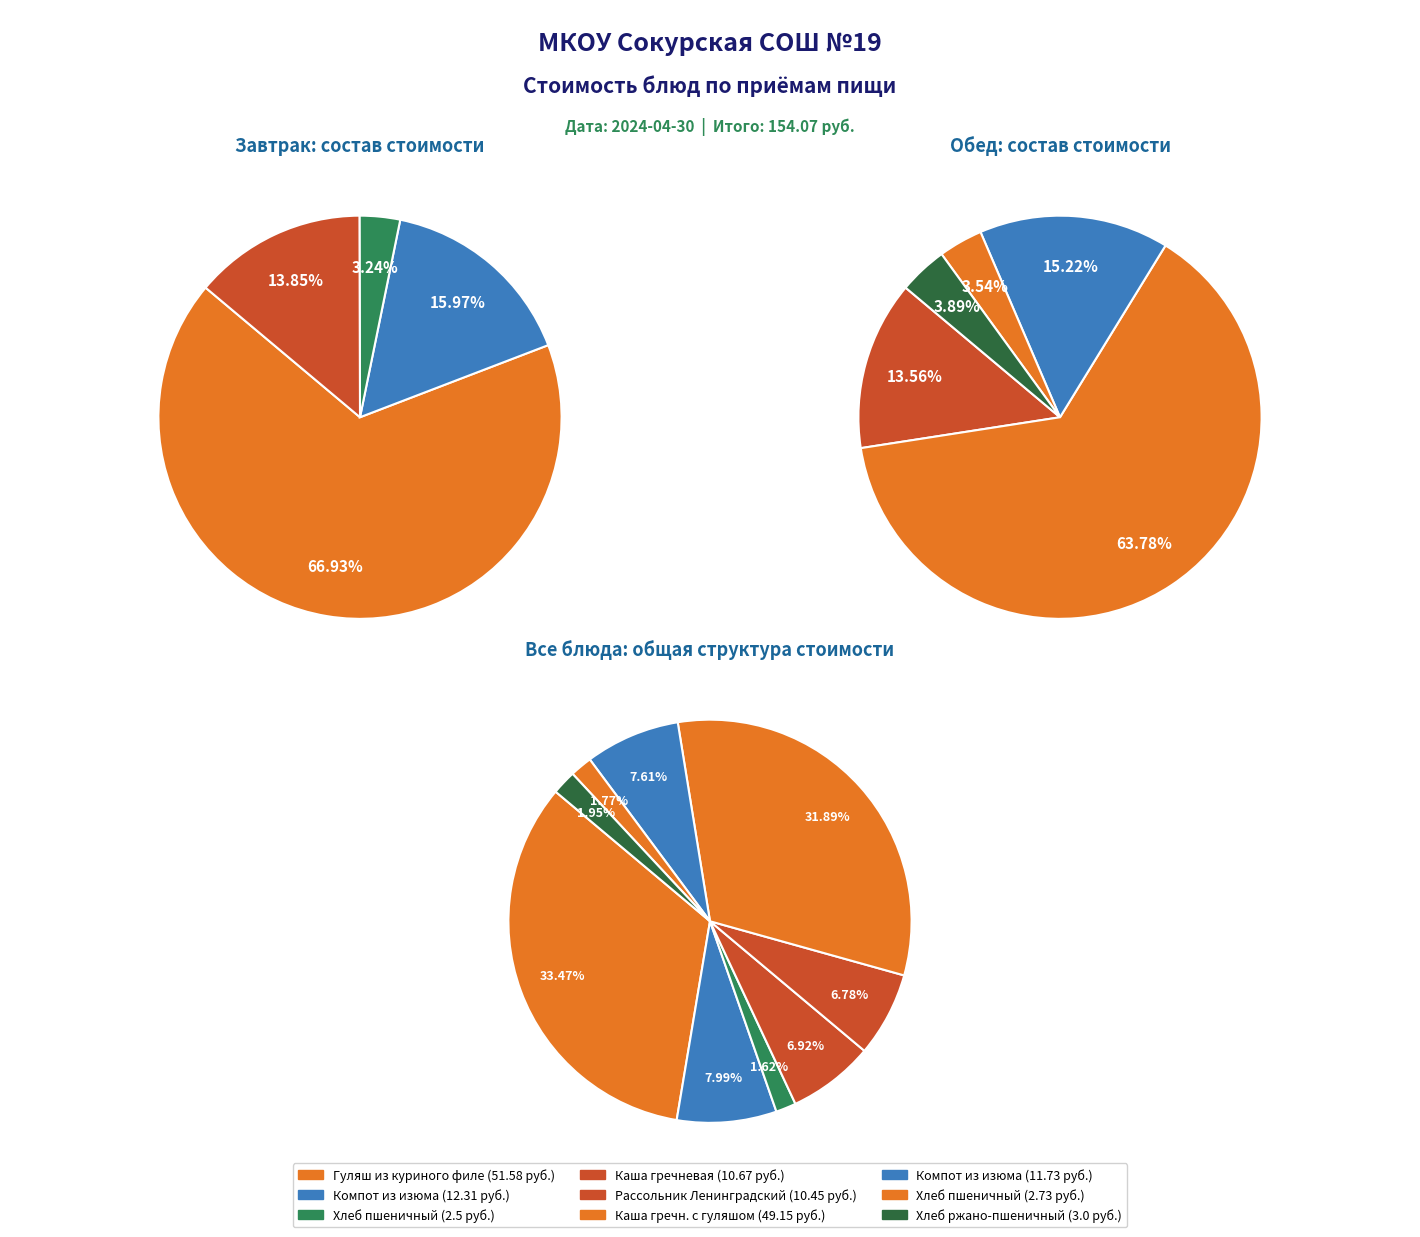

What percentage is the Хлеб ржано-пшеничный slice, to the nearest percent?

2%